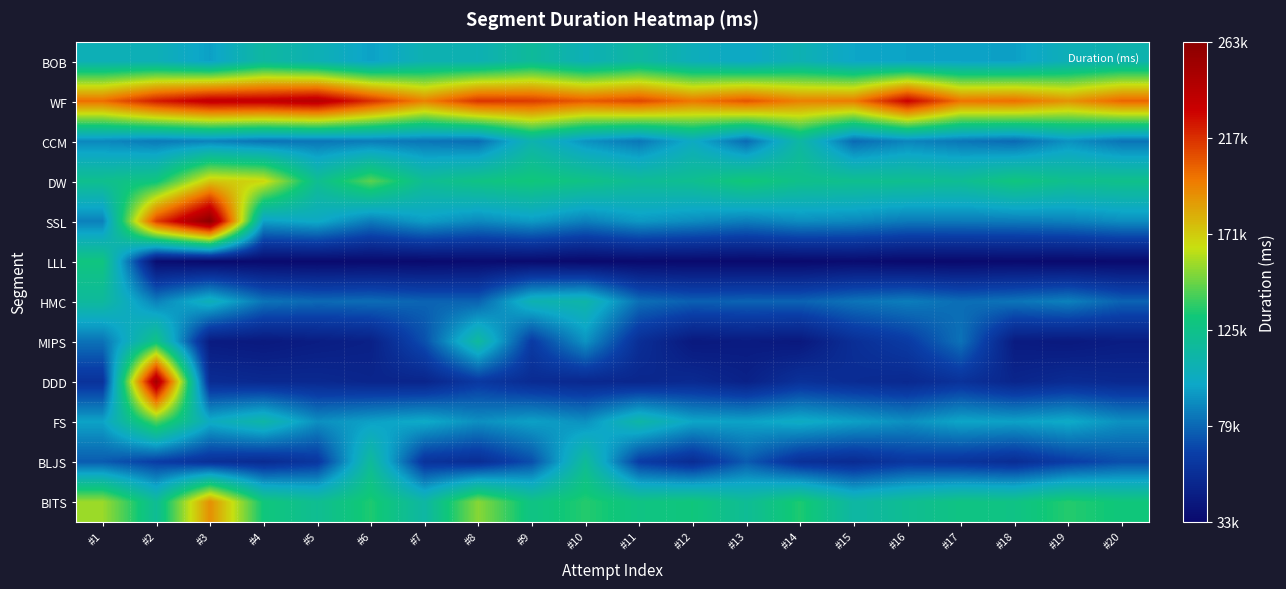

At which category is the sum across all series the highest?

#2